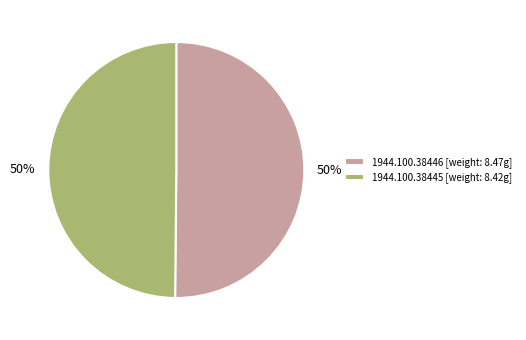

To the nearest percent, what portion does 1944.100.38446 [weight: 8.47g] represent?

50%